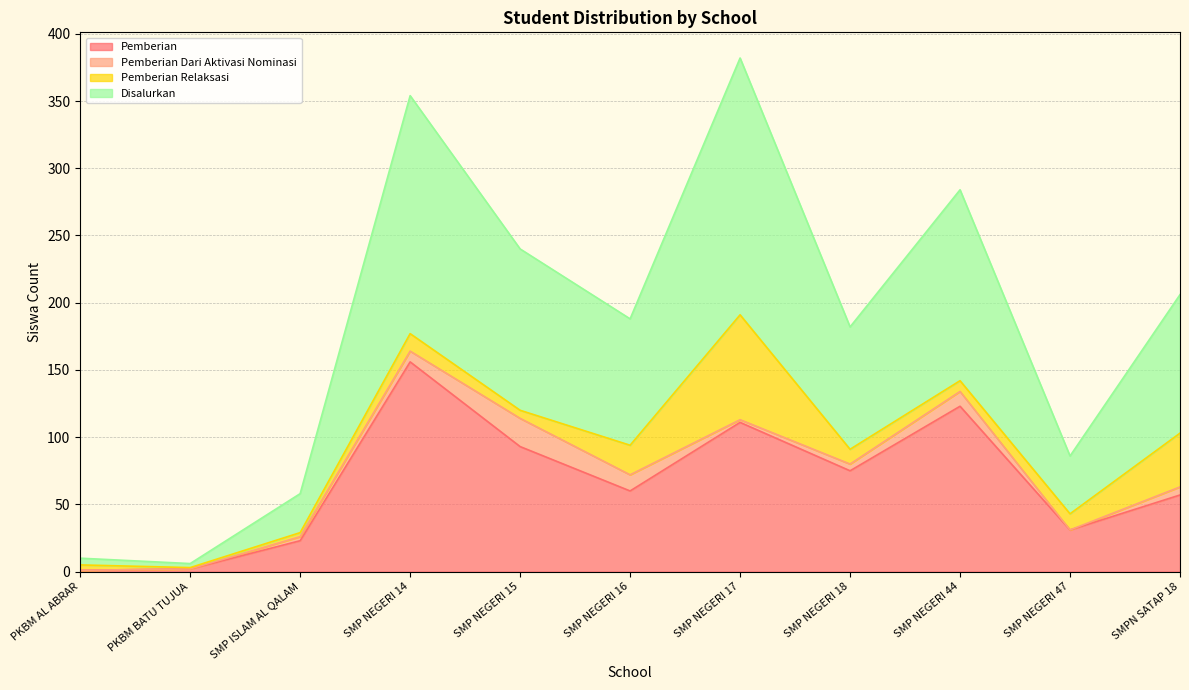

Where does the Pemberian series first go above 60?

SMP NEGERI 14